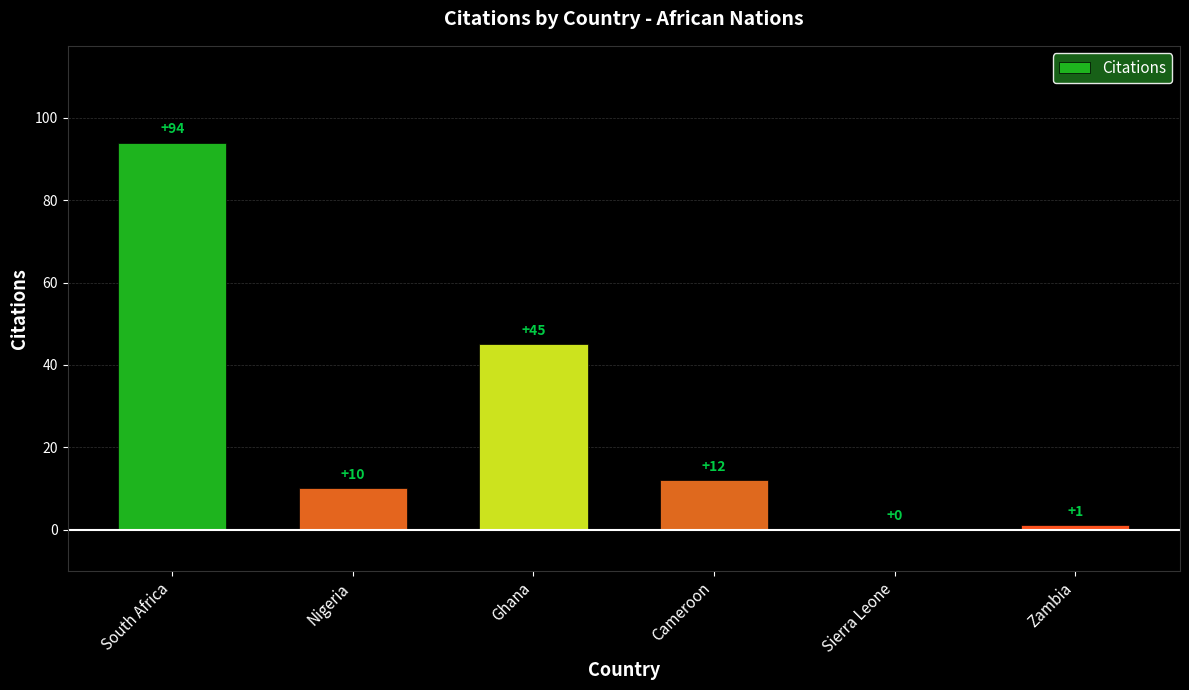

Are the bars grouped side by side (vs. stacked)?

No